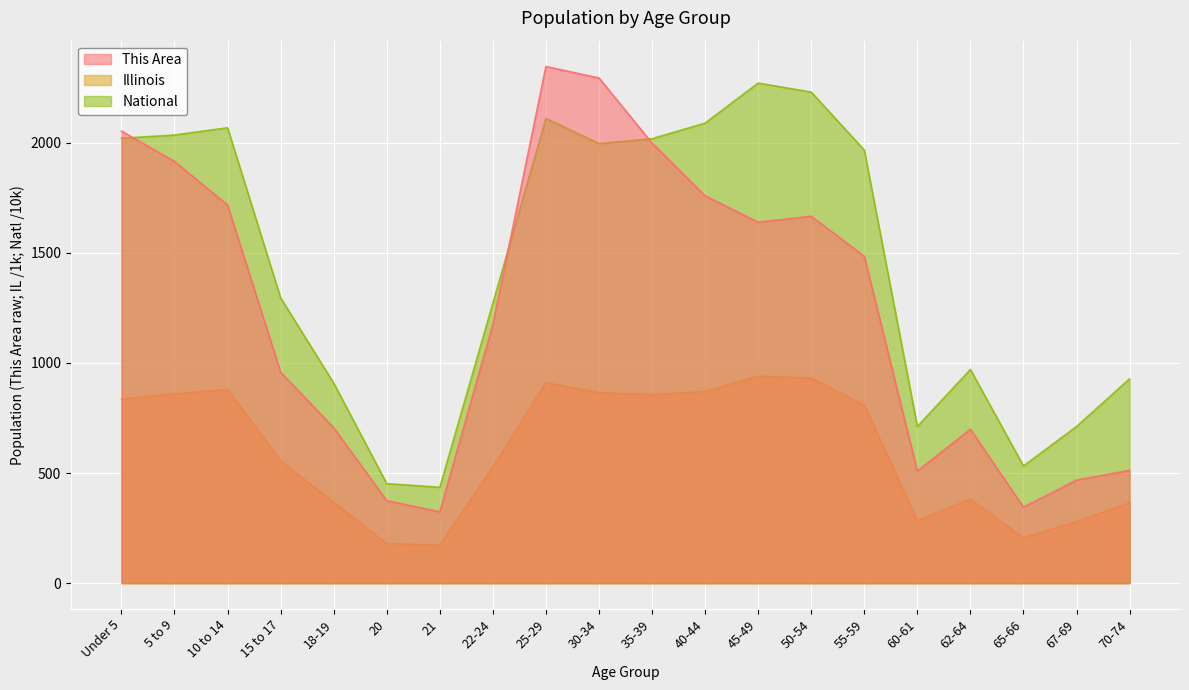

At which label is This Area closest to 1335?

55-59